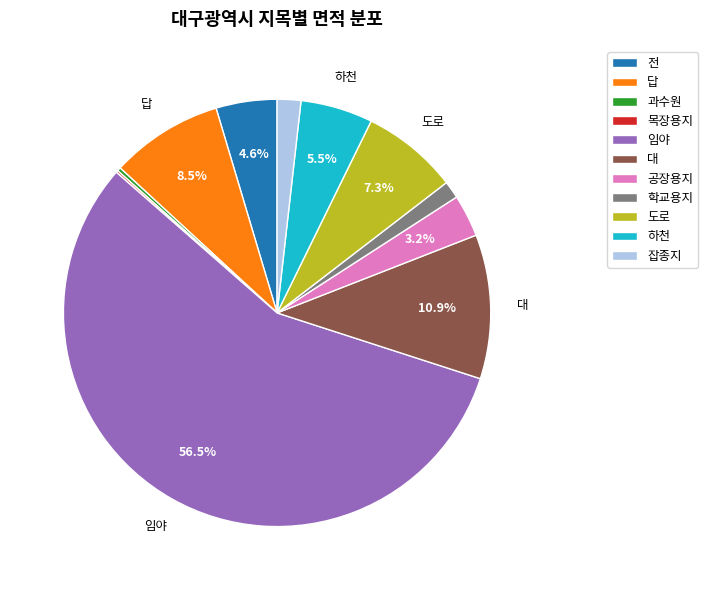

Between 대 and 임야, which is larger?

임야